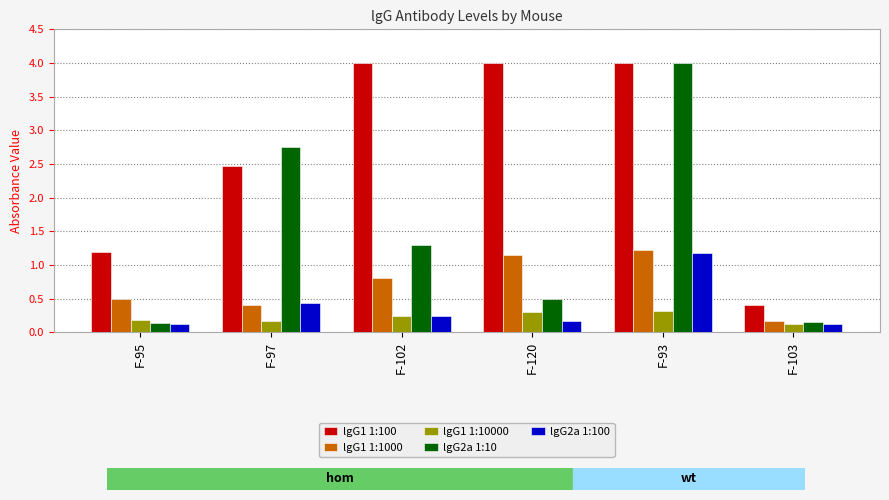

Which series has the largest total across all categories?

lgG1 1:100